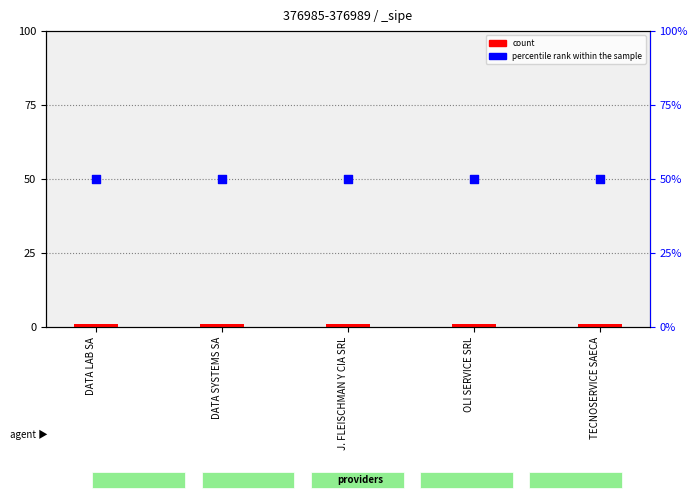

At which category is the sum across all series the highest?

DATA LAB SA